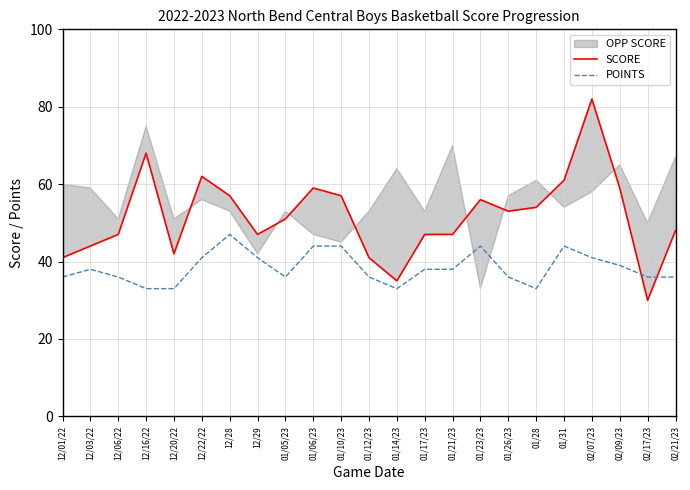

What is the approximate value of SCORE at 01/14/23, to the nearest 5?

35